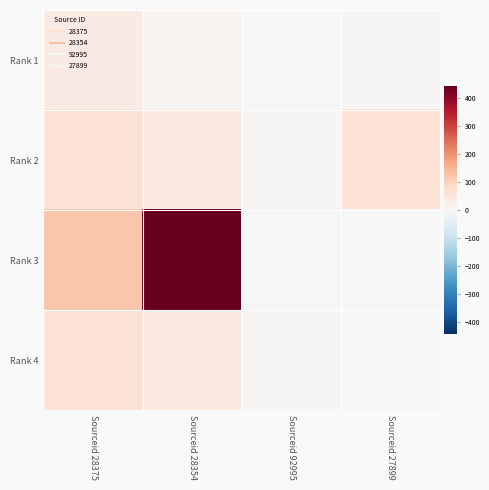

What is the difference between the highest and lowest values at Sourceid 28375?

85